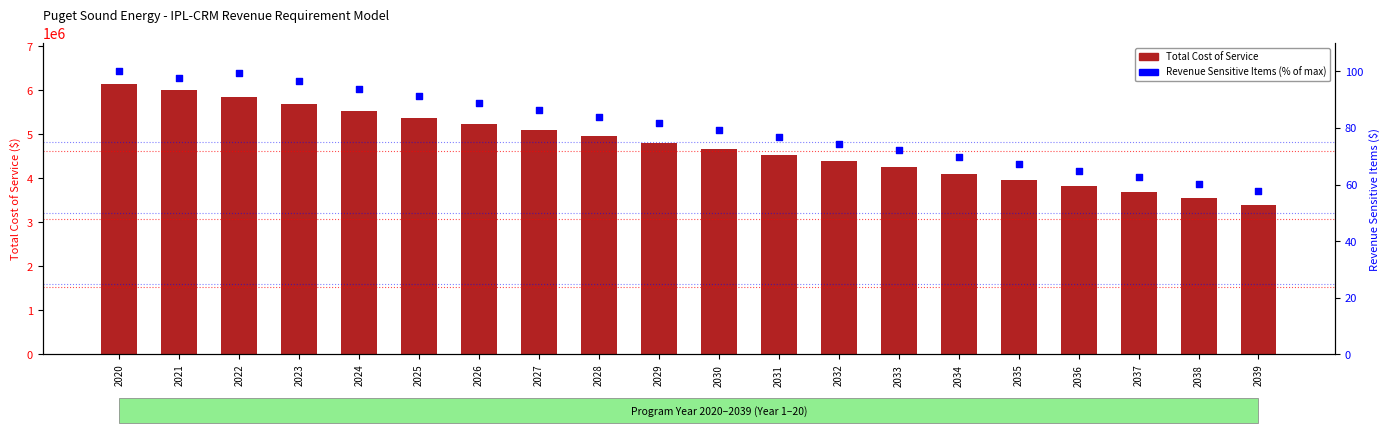

At which category is the sum across all series the highest?

2020